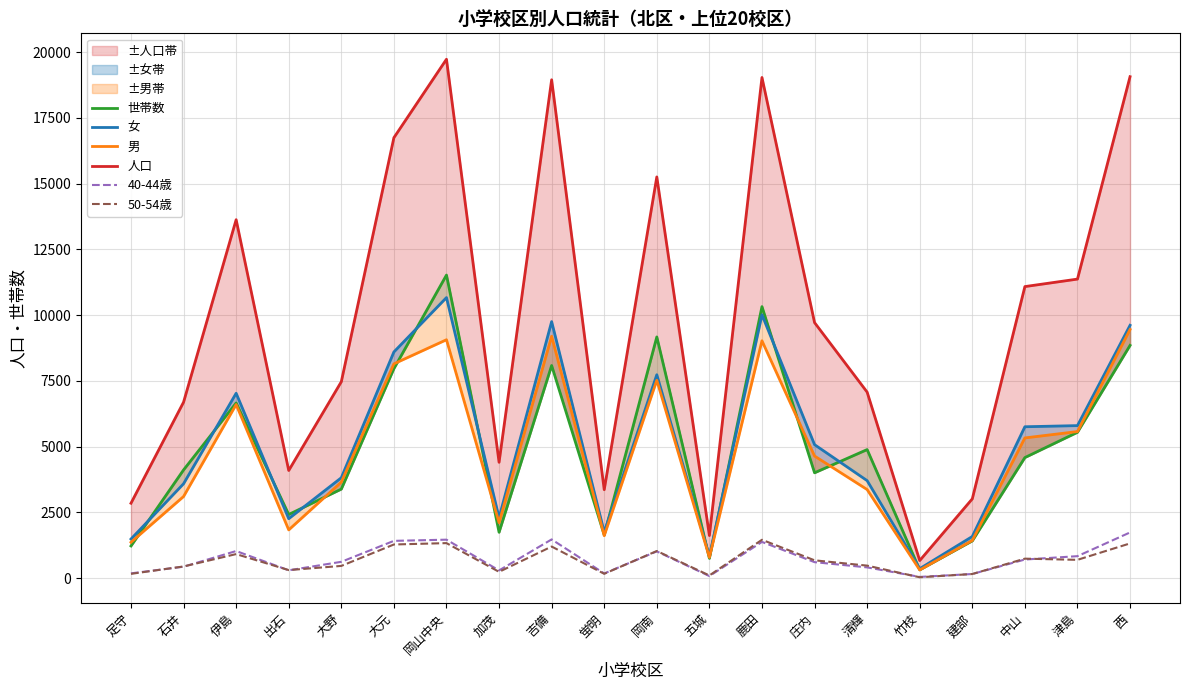

What is the difference between the highest and lowest values at 清輝?

6666